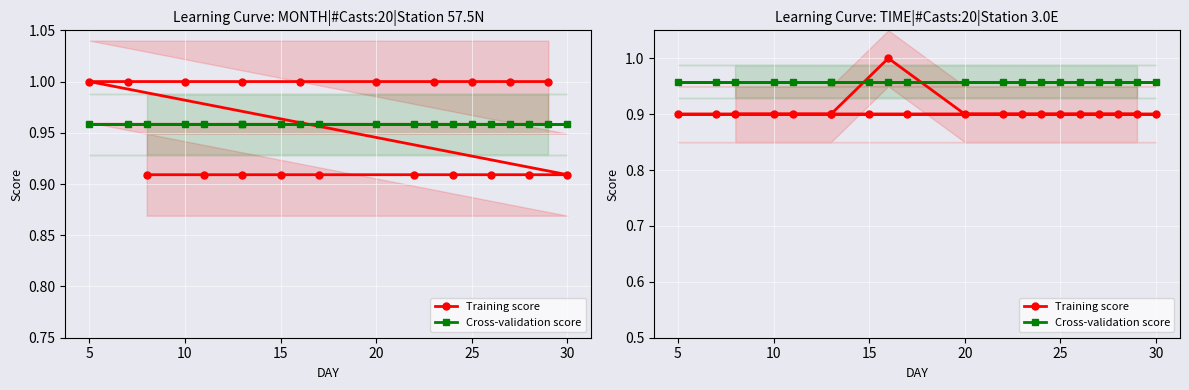

Which has a higher value, 25 or 9?

25